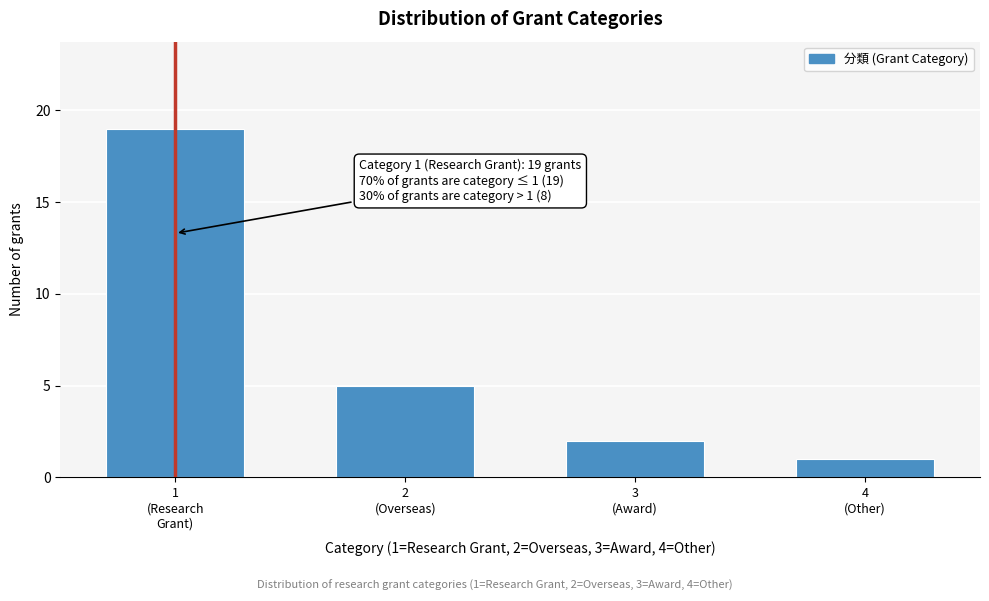

Reading right to left, extract all data points from this chart.

1	2	5	19